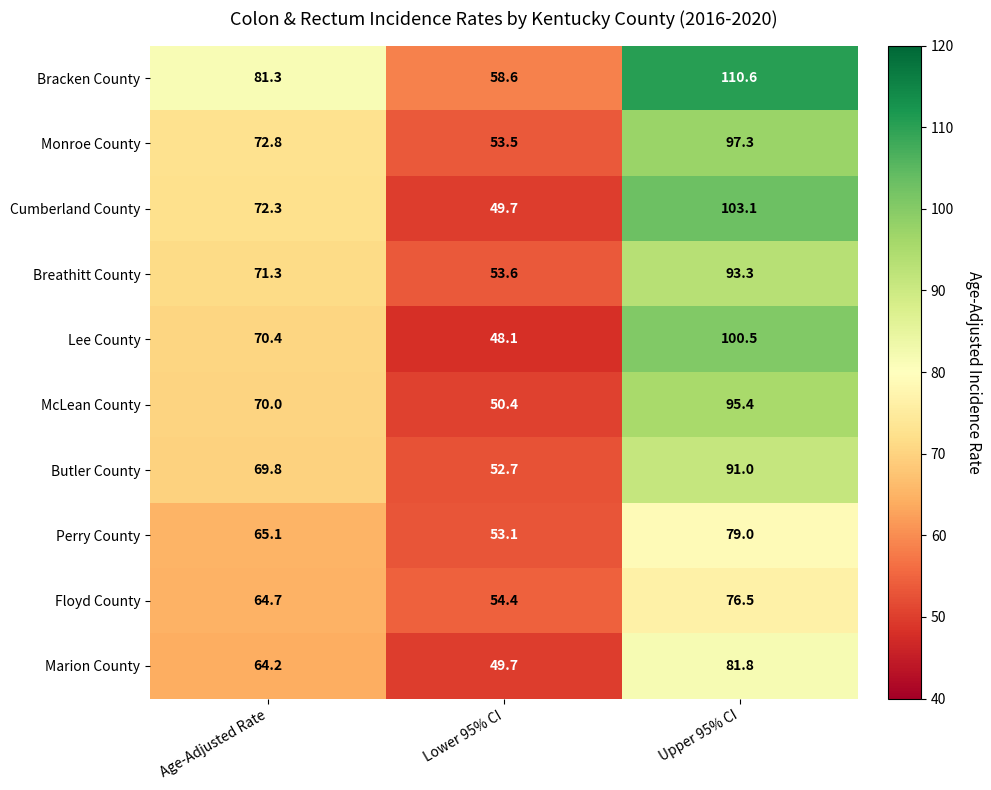

What is the average value of the Cumberland County series?

75.0